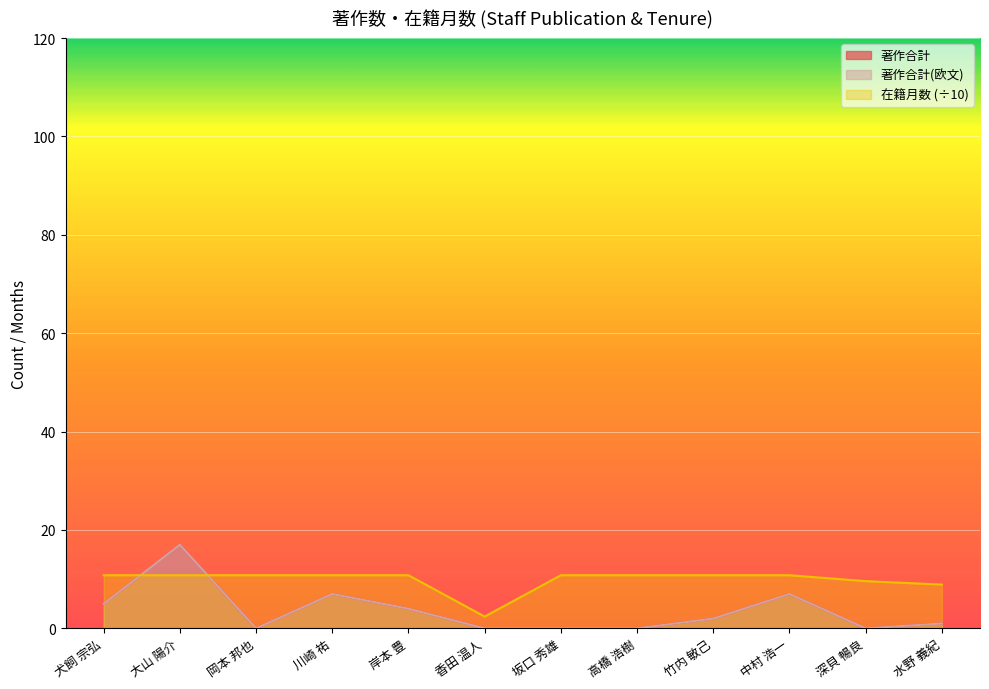

What is the difference between the maximum and second lowest values in the 著作合計(欧文) series?

17.0